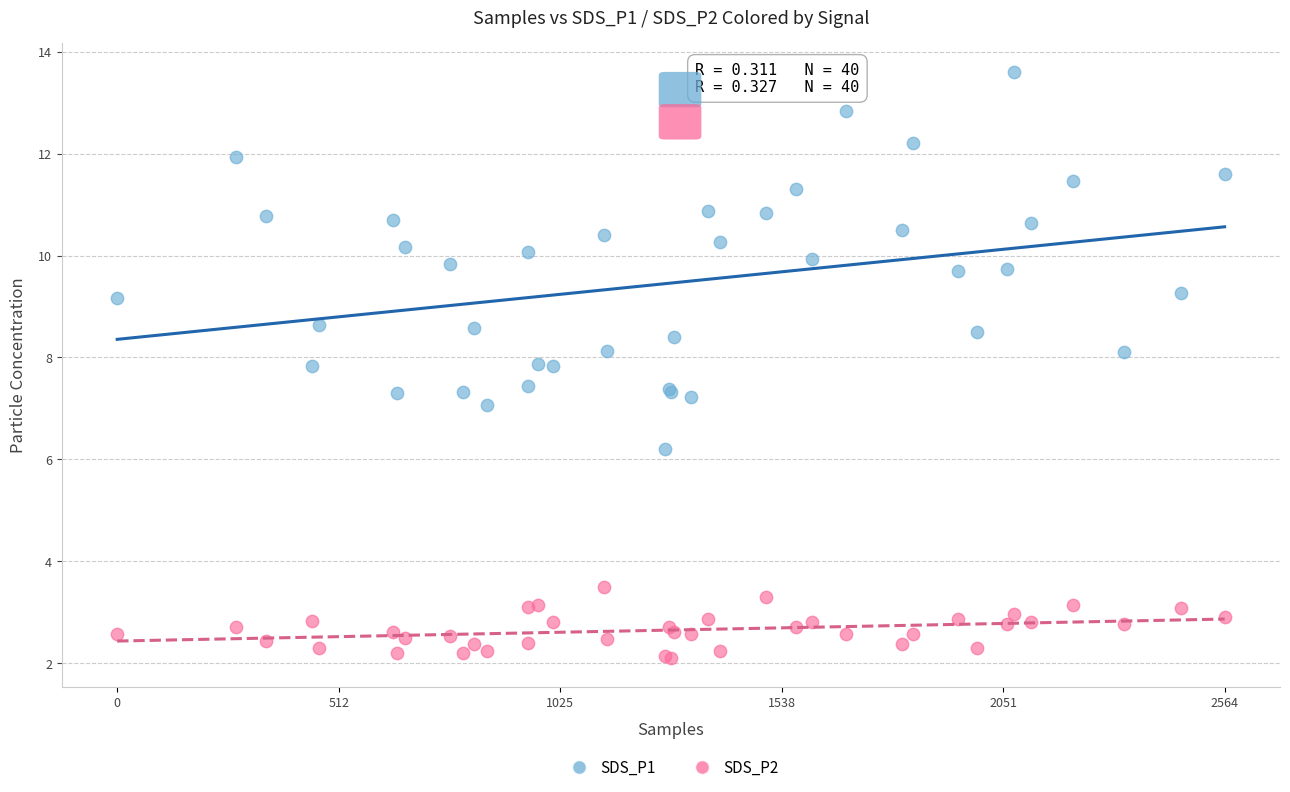

Which series has the largest Y range (max minus min)?

SDS_P1